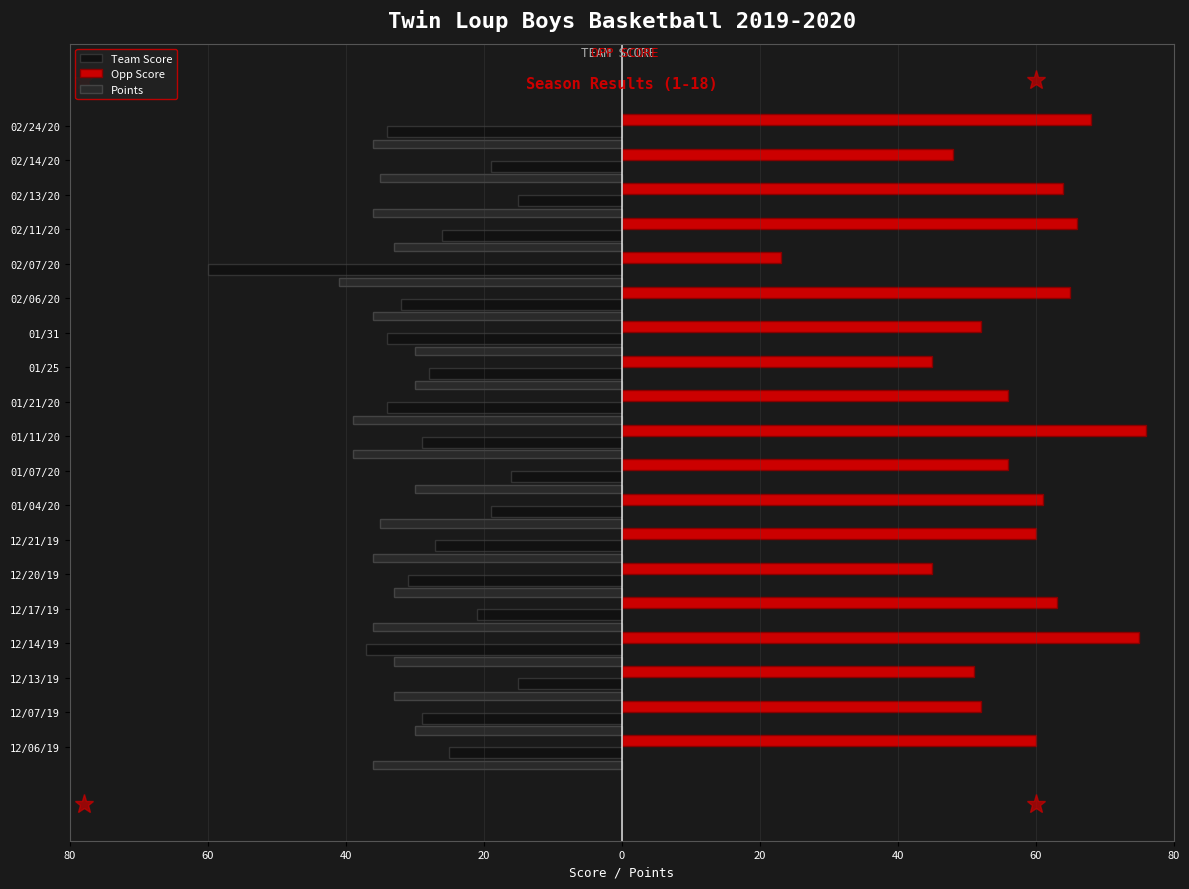

What are all the series names shown in the legend?

Team Score, Opp Score, Points